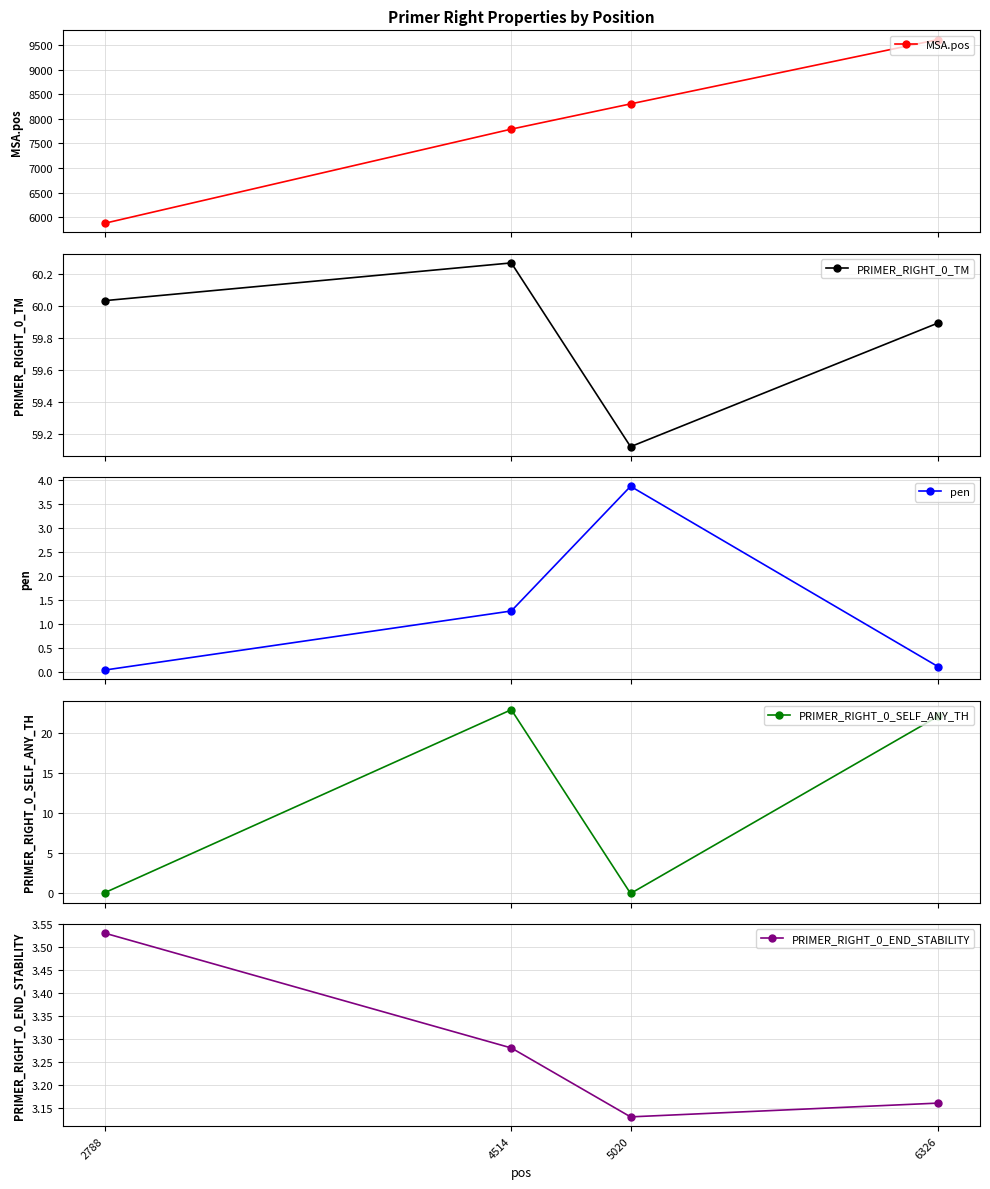

Does the chart display data point markers on the line(s)?

Yes